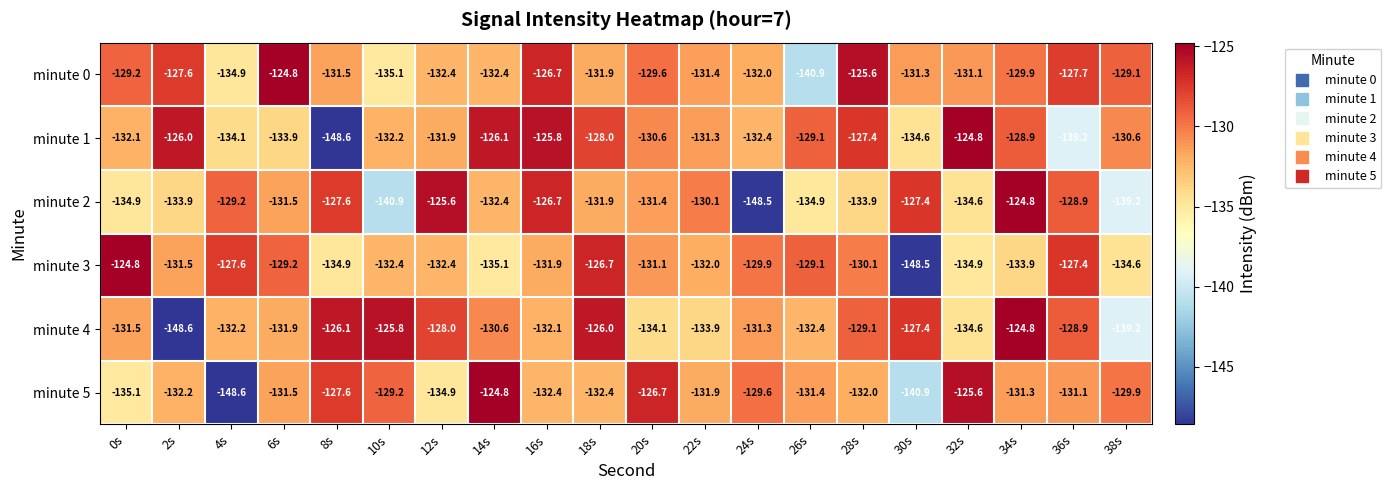

What is the approximate value of minute 3 at 14s?

-135.1